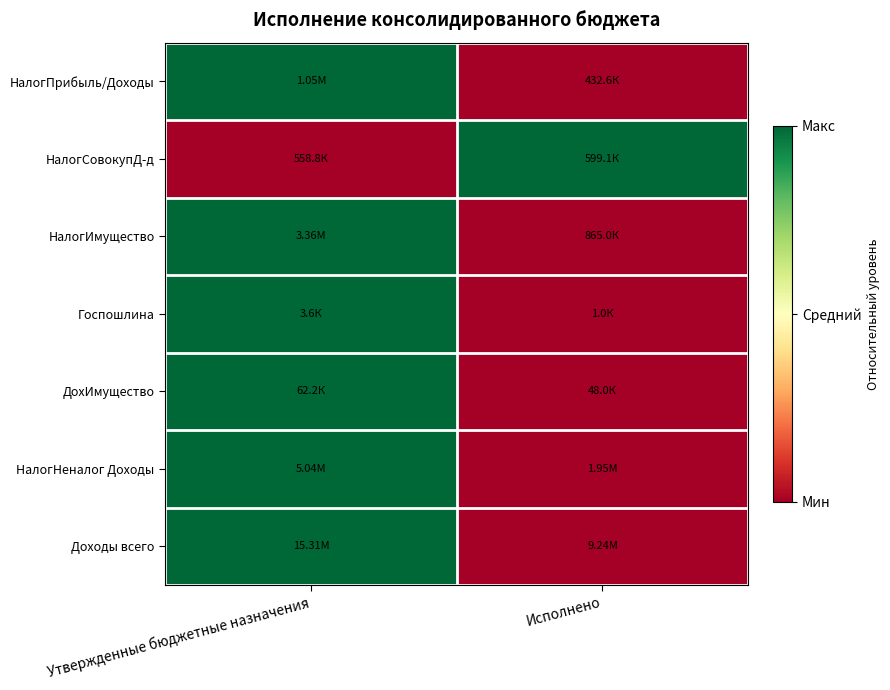

Which category has the highest value across all series?

Утвержденные бюджетные назначения